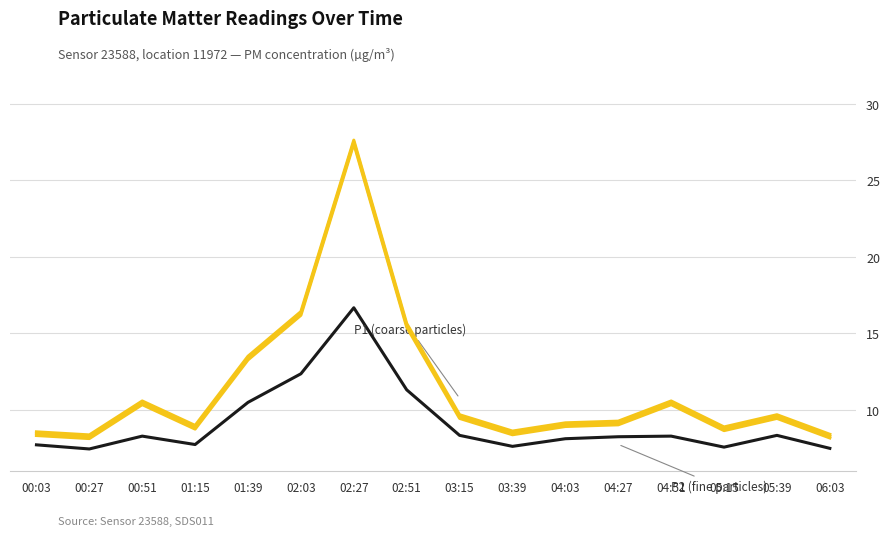

What position from the right is 01:15?

13